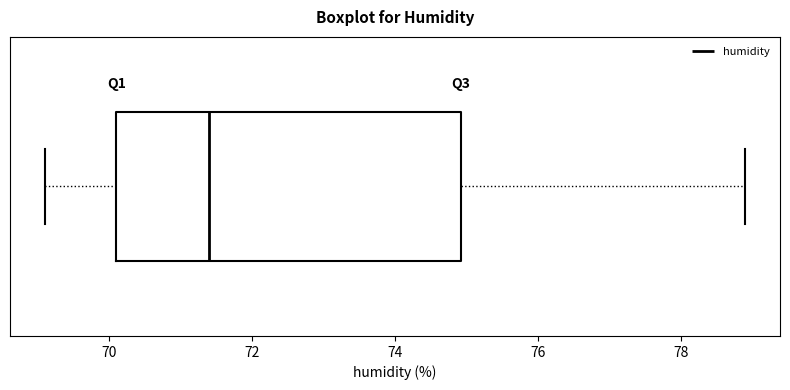

Transcribe this box plot: give where the median line is, the range the box spans, and where the two whiskers end, as read against the x-axis. The values are not printed on the chart, so give them approximately, as read against the axis.

median 71.4, box 70.2 to 75.0, whiskers 69.2 to 79.0